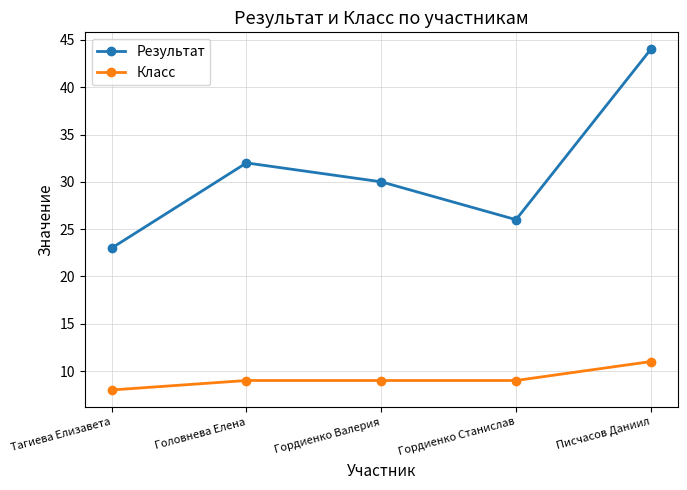

Reading left to right, transcribe all the data shown in this chart.

Результат: 23	32	30	26	44
Класс: 8	9	9	9	11